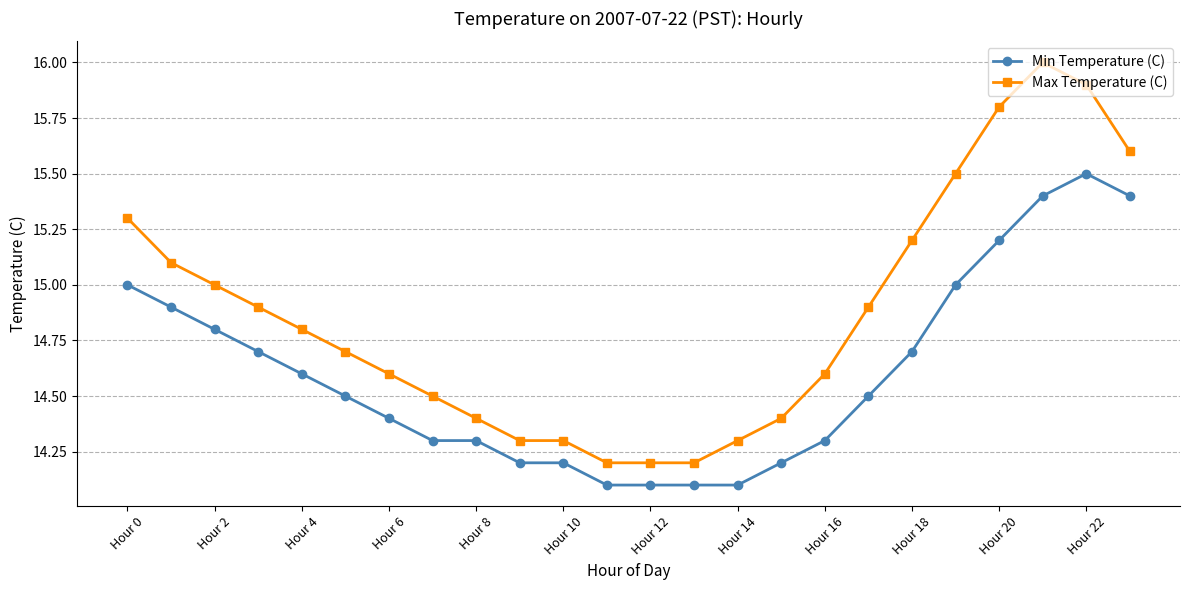

What are all the series names shown in the legend?

Min Temperature (C), Max Temperature (C)